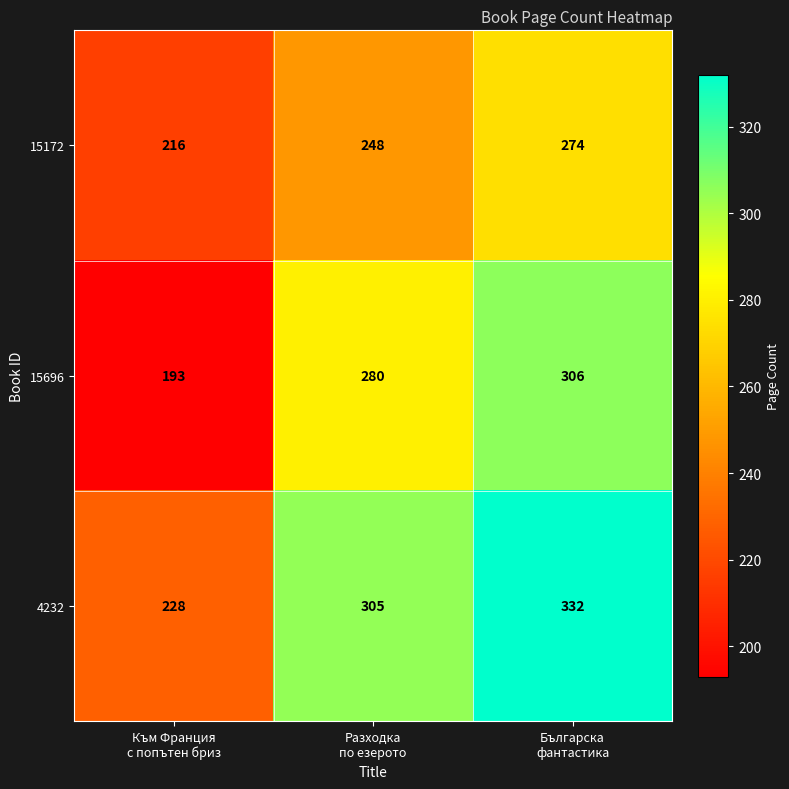

Which series has the largest range (max minus min)?

15696